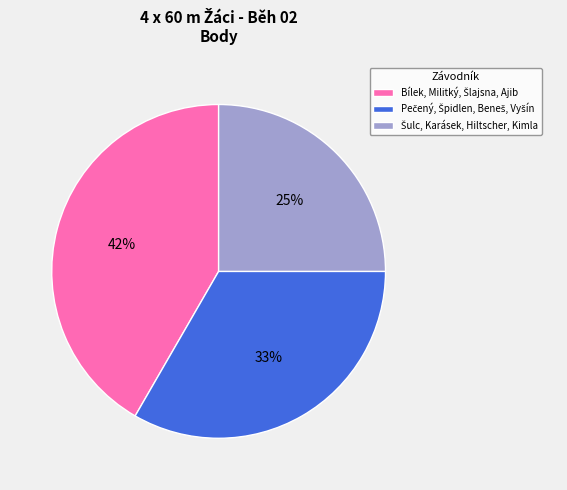

To the nearest percent, what is the difference between the largest and smallest slice percentages?

17%